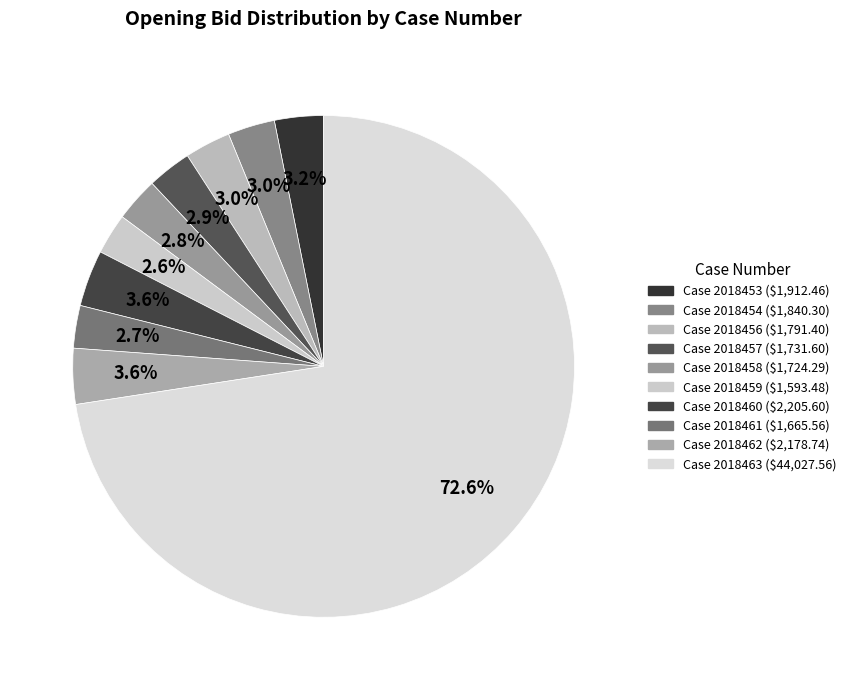

To the nearest percent, what is the average slice percentage?

10%